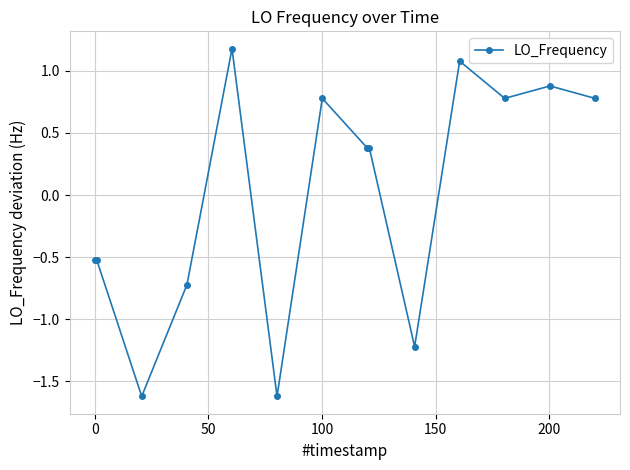

What is the maximum value shown in the chart?

1.2